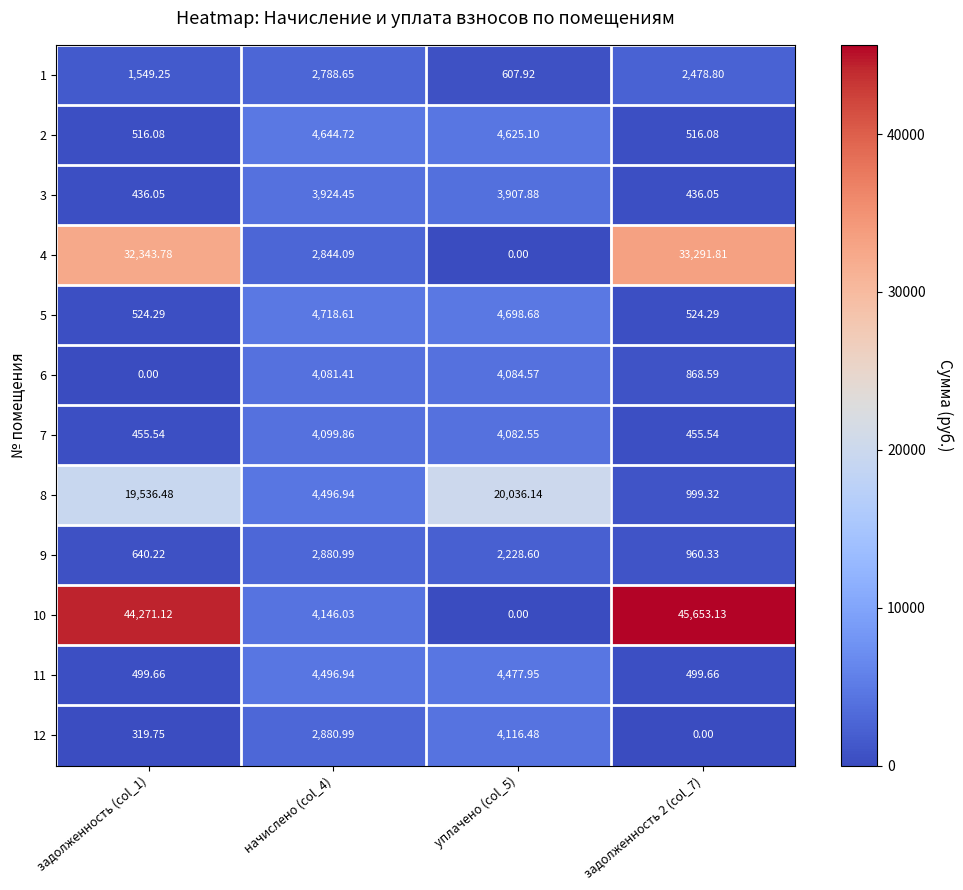

How many series are shown in this chart?

12